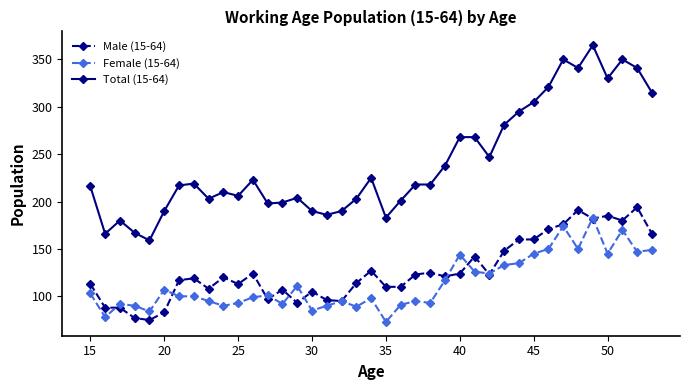

What is the value of the Total (15-64) point at the 29th from the left?

281